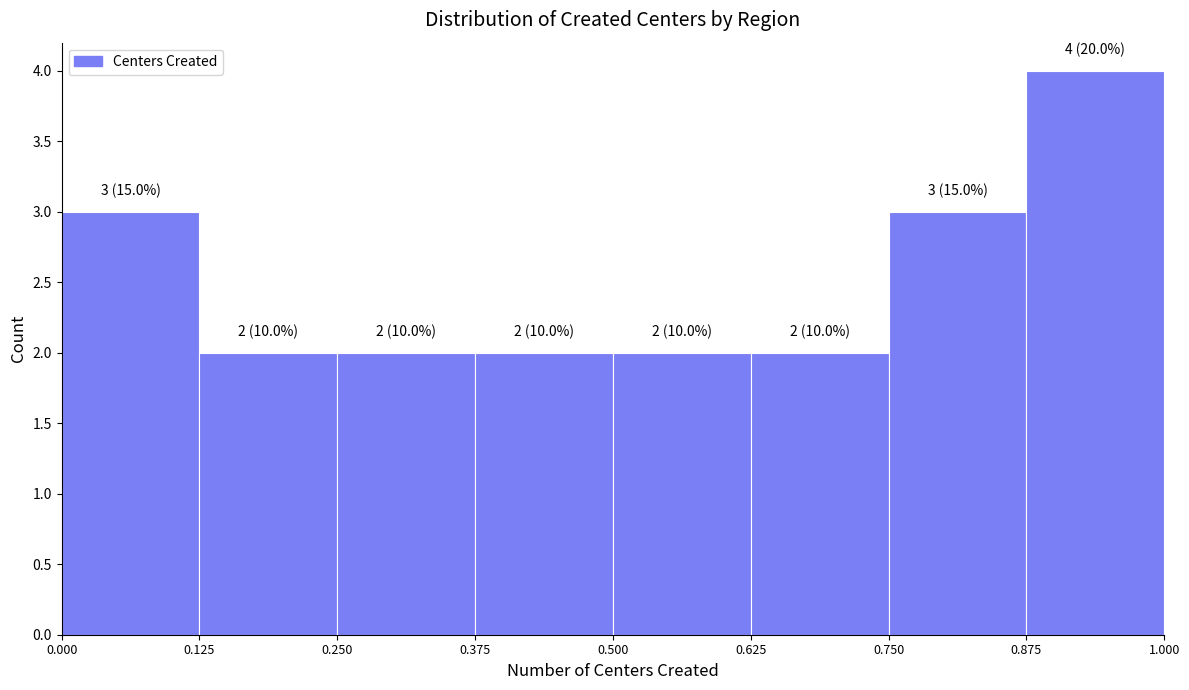

Reading left to right, extract all data points from this chart.

0.000=3	0.125=2	0.250=2	0.375=2	0.500=2	0.625=2	0.750=3	0.875=4